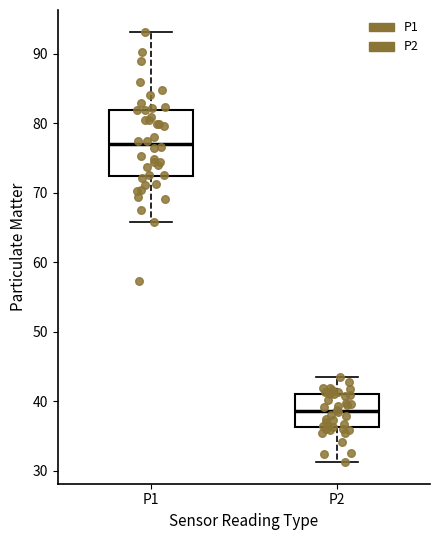

Which box's median line is the highest?

P1